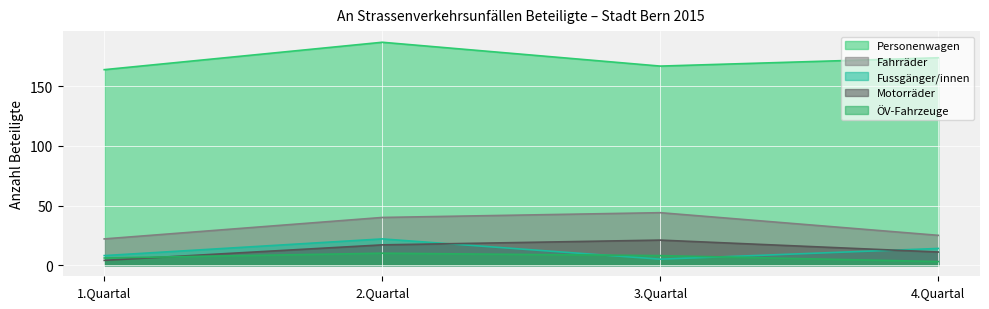

True or false: ÖV-Fahrzeuge has more than 1 interior local peaks.

False